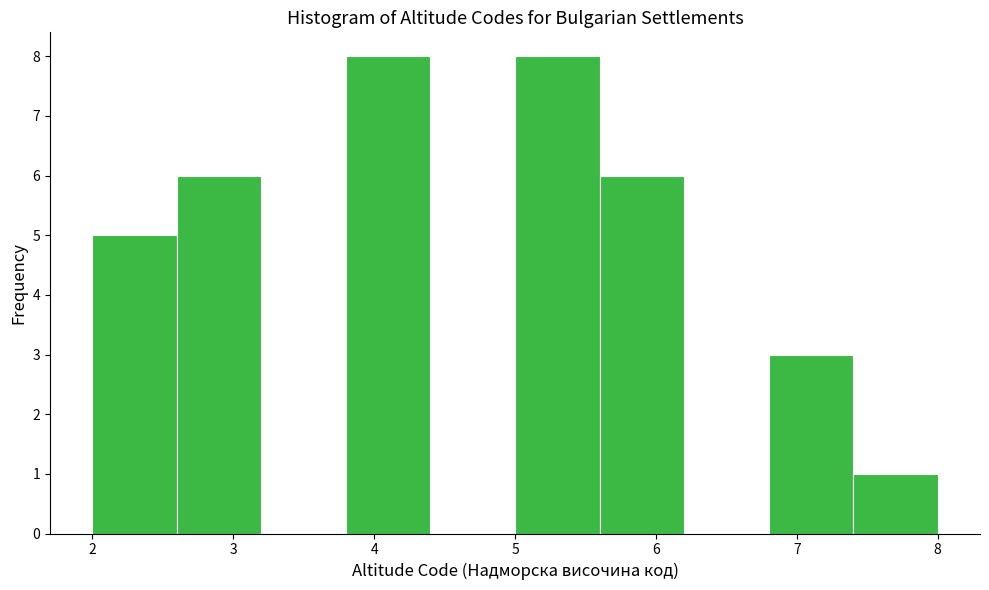

Reading left to right, list every bar in this chart as the range it spans on the x-axis followed by its height. The values are not printed on the chart, so give them approximately, as read against the axis.

2.0 to 2.6: 5
2.6 to 3.2: 6
3.2 to 3.8: 0
3.8 to 4.4: 8
4.4 to 5.0: 0
5.0 to 5.6: 8
5.6 to 6.2: 6
6.2 to 6.8: 0
6.8 to 7.4: 3
7.4 to 8.0: 1